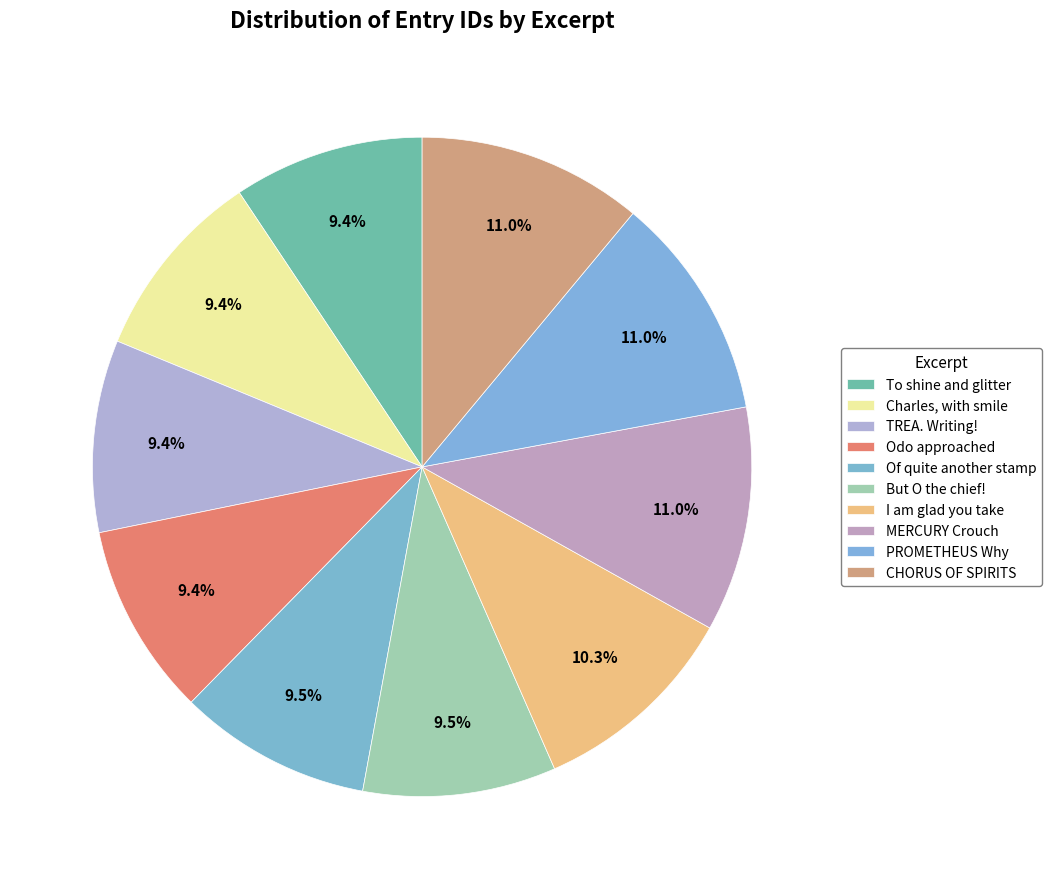

The To shine and glitter slice represents 9% of the pie. True or false?

True